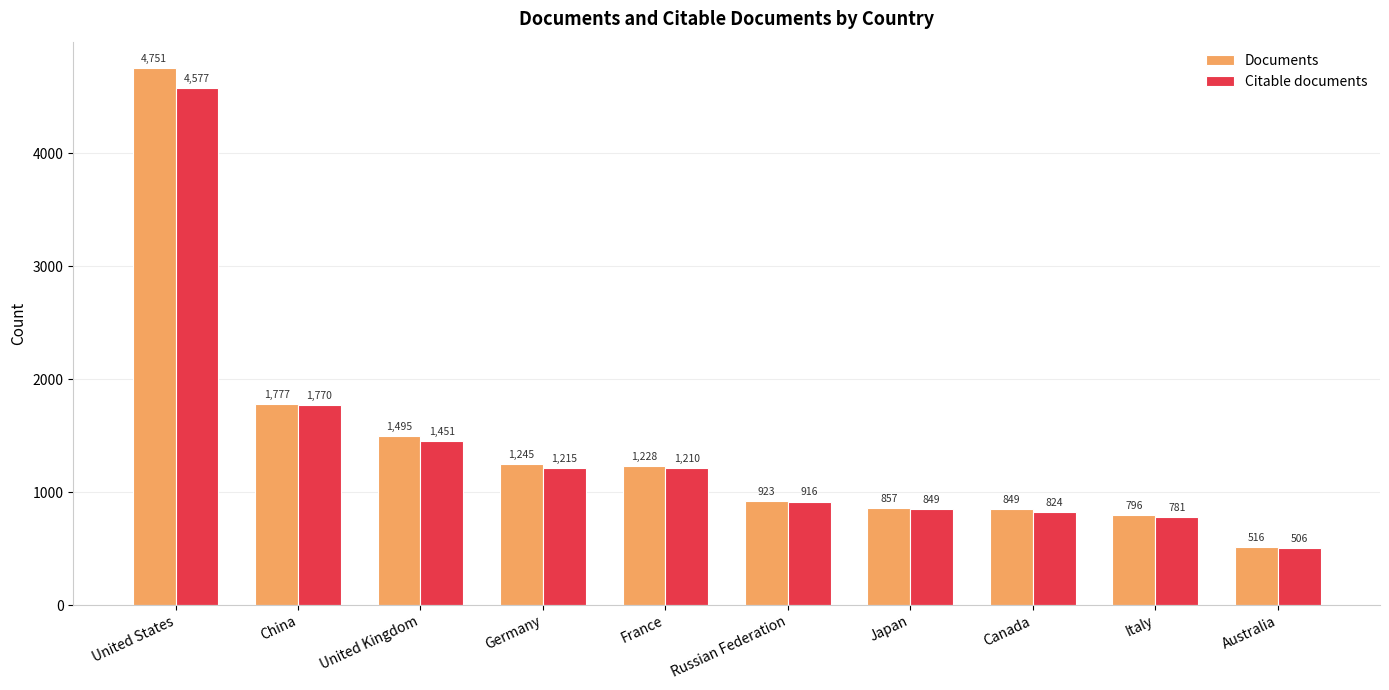

At which category does the chart reach its peak across all series?

United States